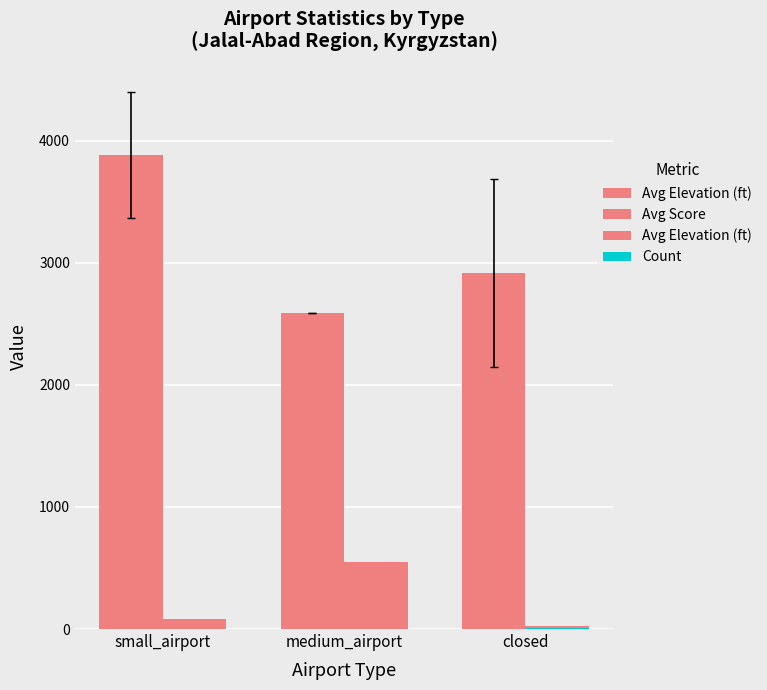

Reading left to right, extract all data points from this chart.

Avg Elevation (ft): 3884.7	2591.0	2918.3
Avg Score: 83.3	550.0	21.4
Count: 3.0	1.0	7.0